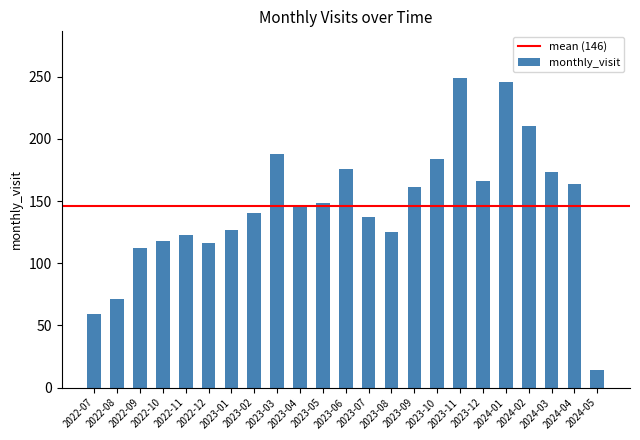

What is the value of the 8th bar from the left?

140